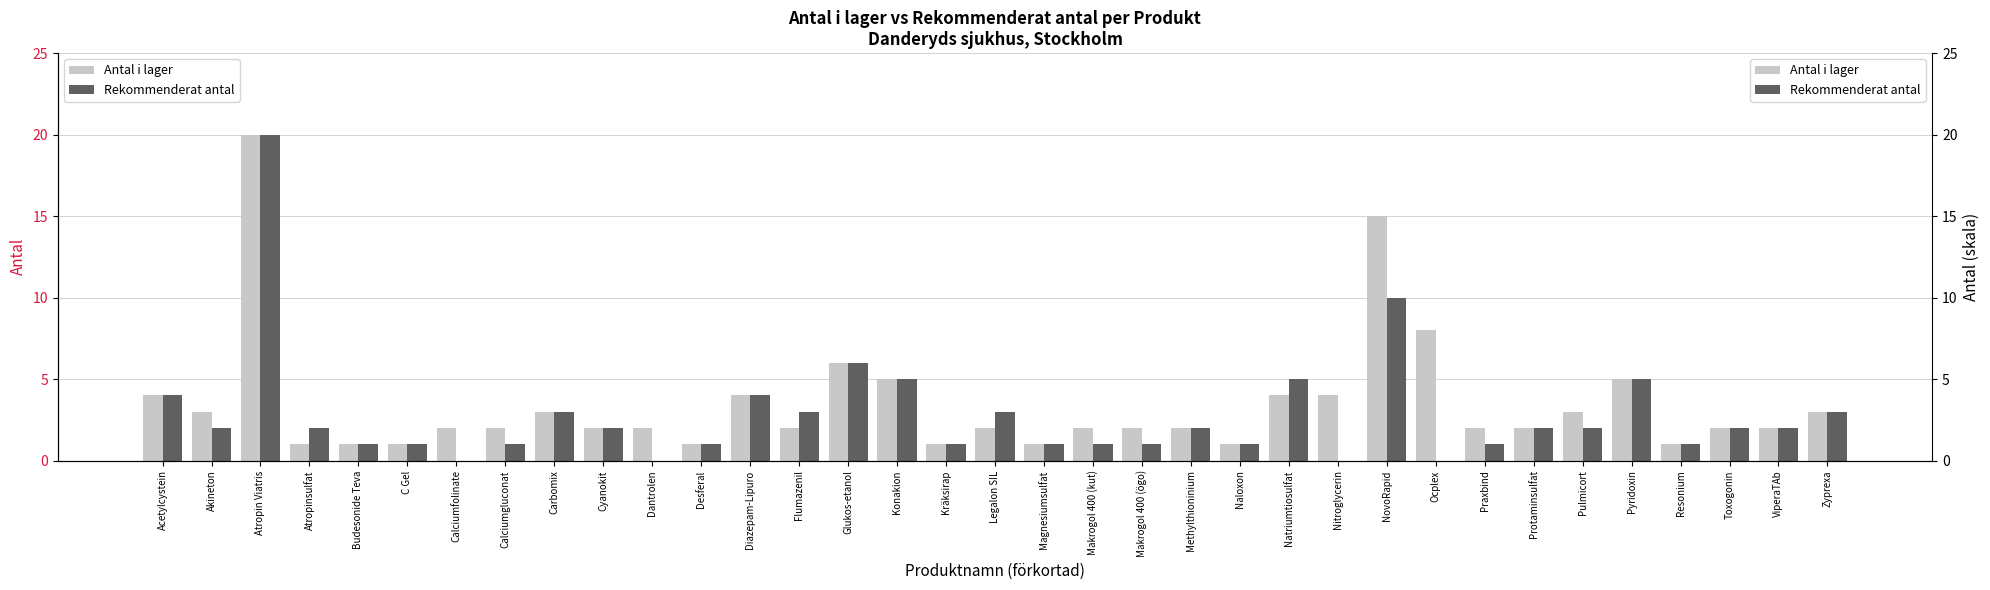

List the labels in order of Rekommenderat antal value, smallest first.

Calciumfolinate, Dantrolen, Nitroglycerin, Ocplex, Budesonide Teva, C Gel, Calciumgluconat, Desferal, Kräksirap, Magnesiumsulfat, Makrogol 400 (kut), Makrogol 400 (ögo), Naloxon, Praxbind, Resonium, Akineton, Atropinsulfat, Cyanokit, Methylthioninium, Protaminsulfat, Pulmicort, Toxogonin, ViperaTAb, Carbomix, Flumazenil, Legalon SIL, Zyprexa, Acetylcystein, Diazepam-Lipuro, Konakion, Natriumtiosulfat, Pyridoxin, Glukos-etanol, NovoRapid, Atropin Viatris